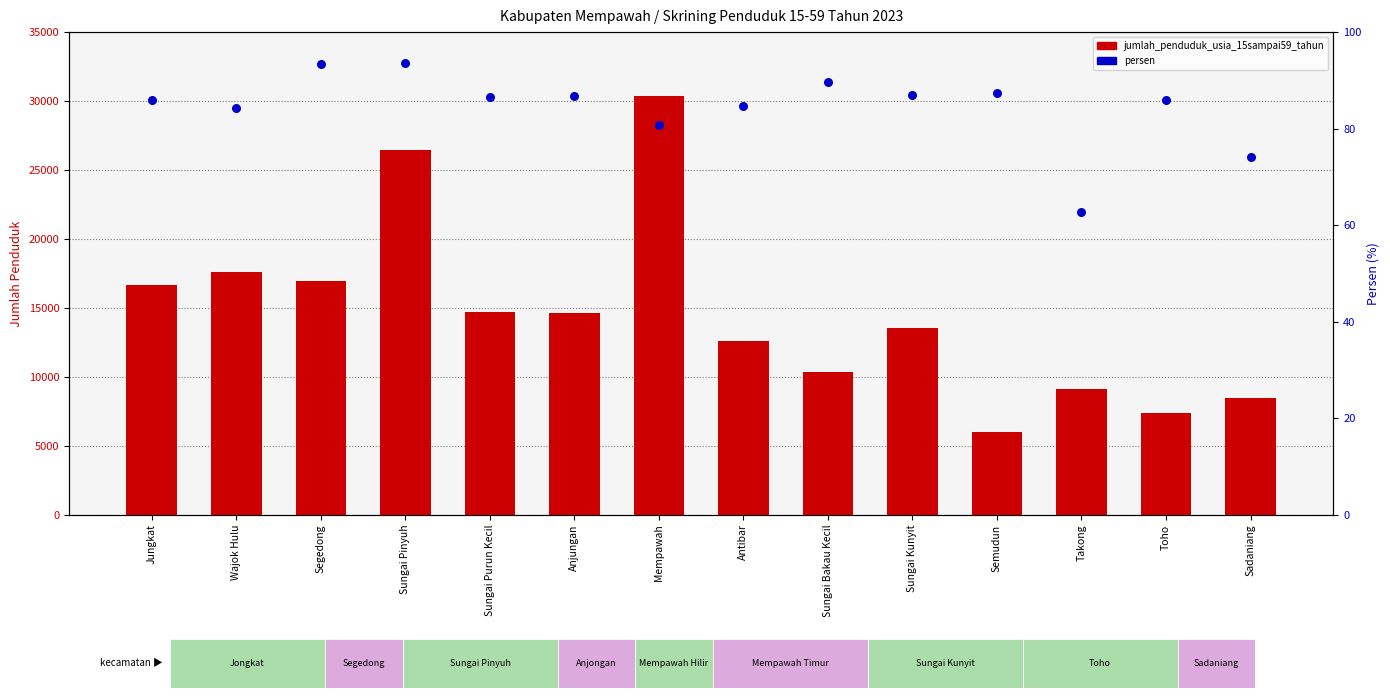

Which series contains the highest Y value?

jumlah_penduduk_usia_15sampai59_tahun